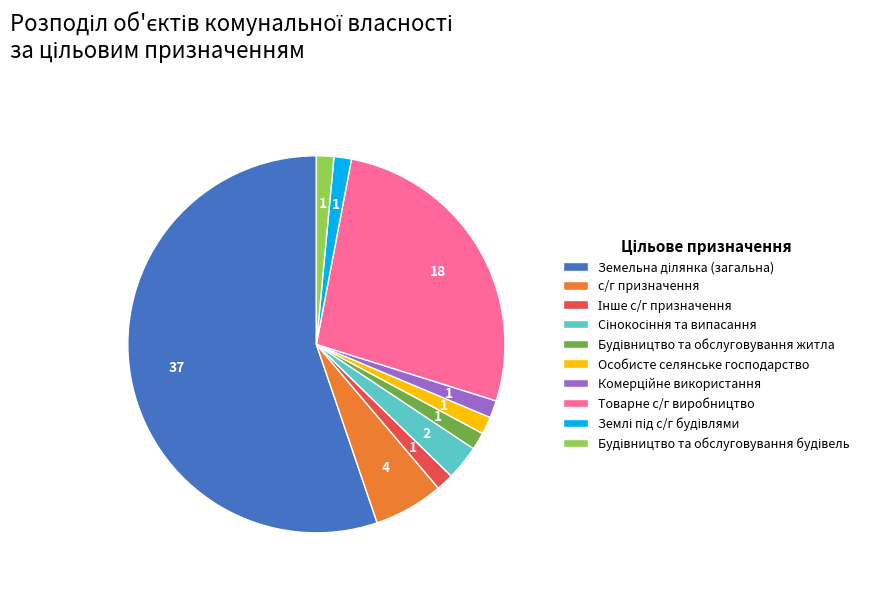

How many slices are in this pie chart?

10